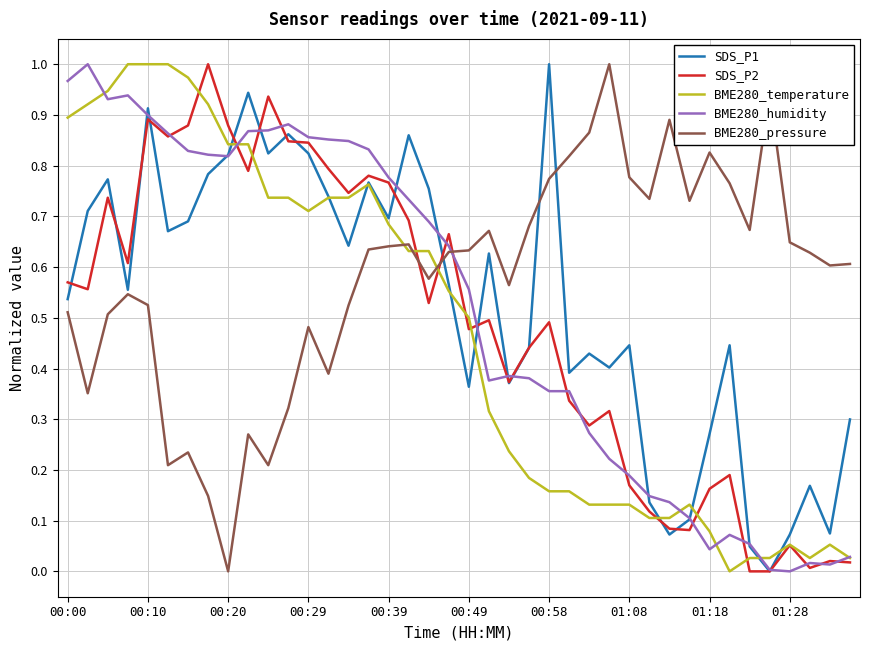

Which series has the largest total across all categories?

BME280_pressure